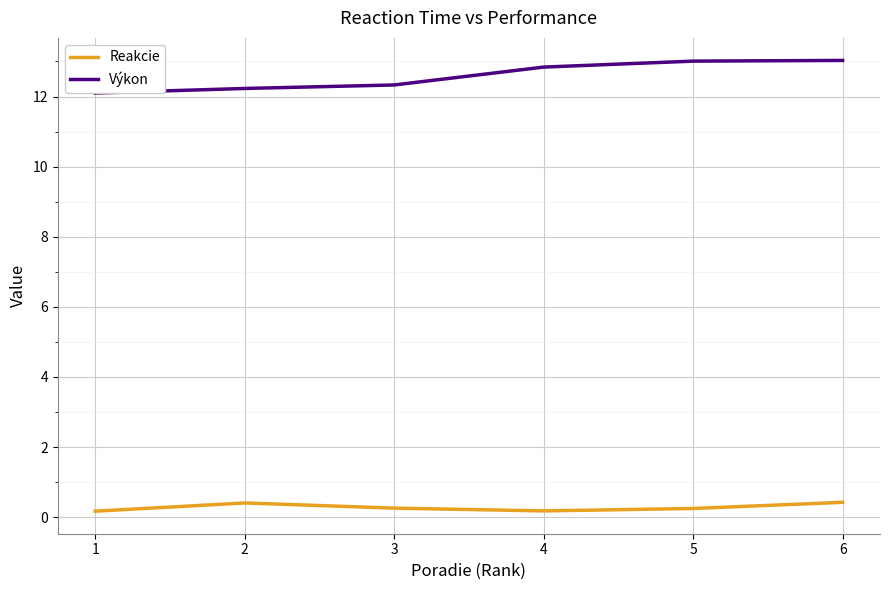

Is it true that Výkon equals 21.1 at 4?

False